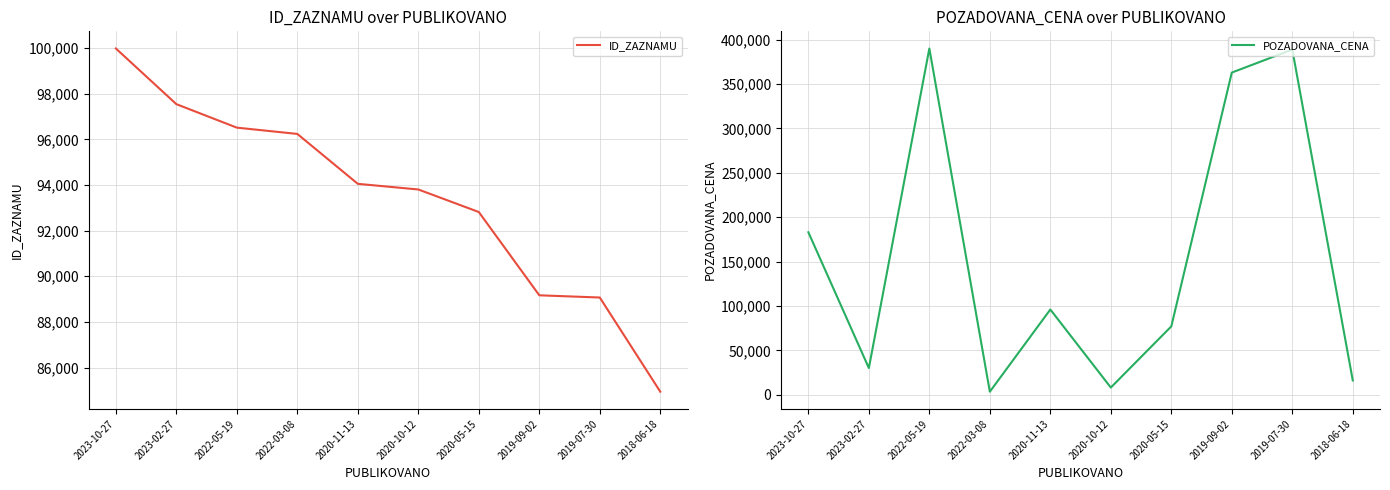

Which has a higher value, 2020-05-15 or 2022-03-08?

2022-03-08